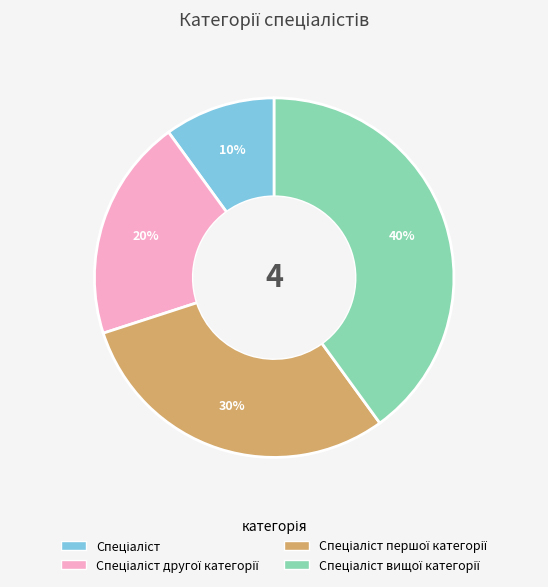

To the nearest percent, what is the average slice percentage?

25%